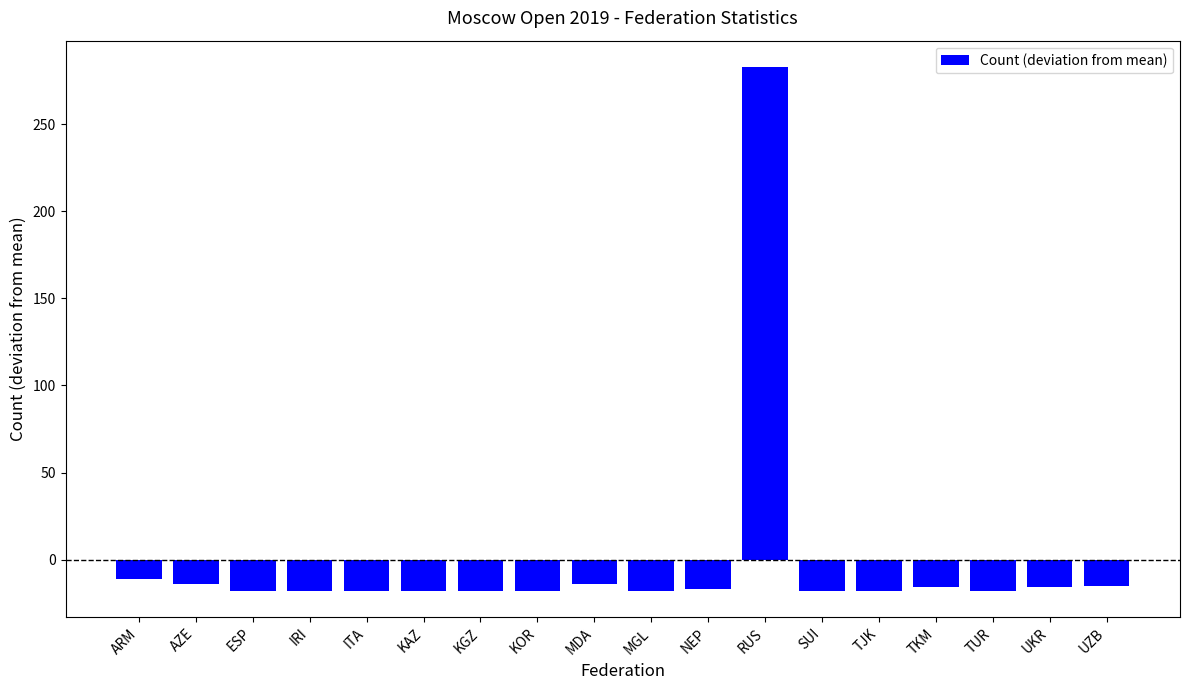

What is the value of the 4th bar from the left?

-18